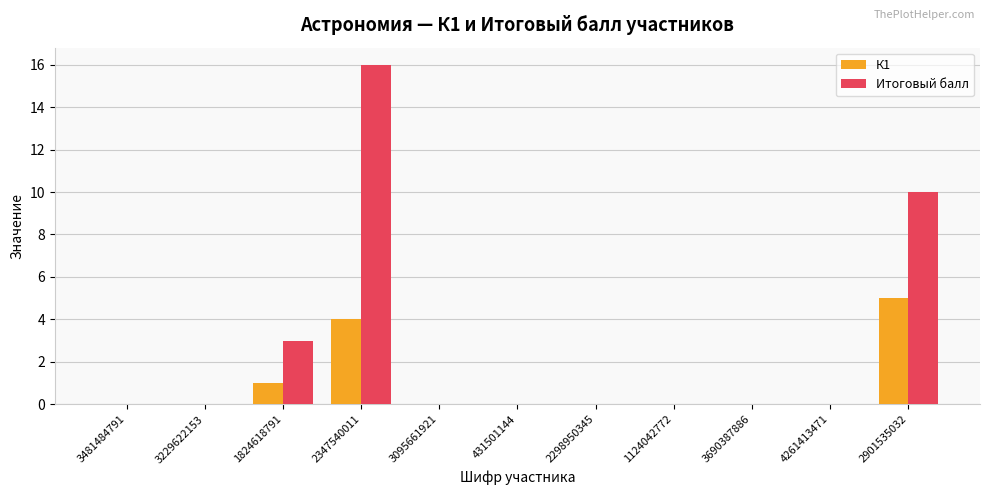

Which category has the highest value in the Итоговый балл series?

2347540011